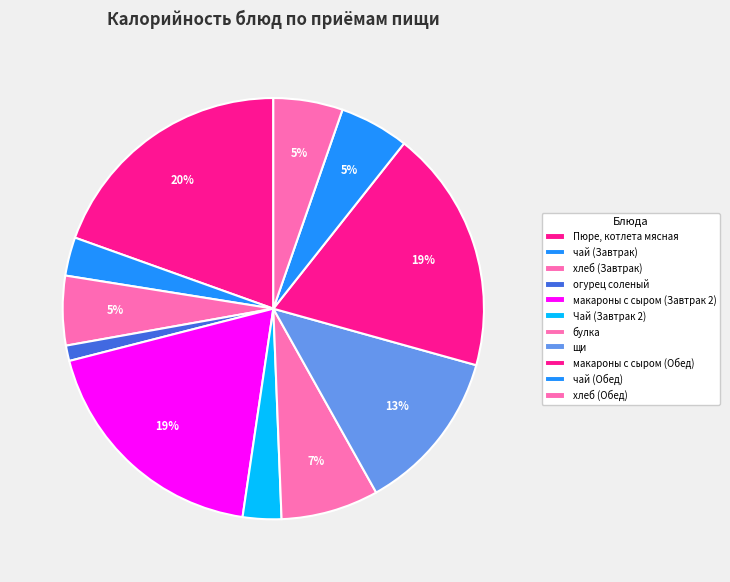

Which slice is the smallest?

огурец соленый